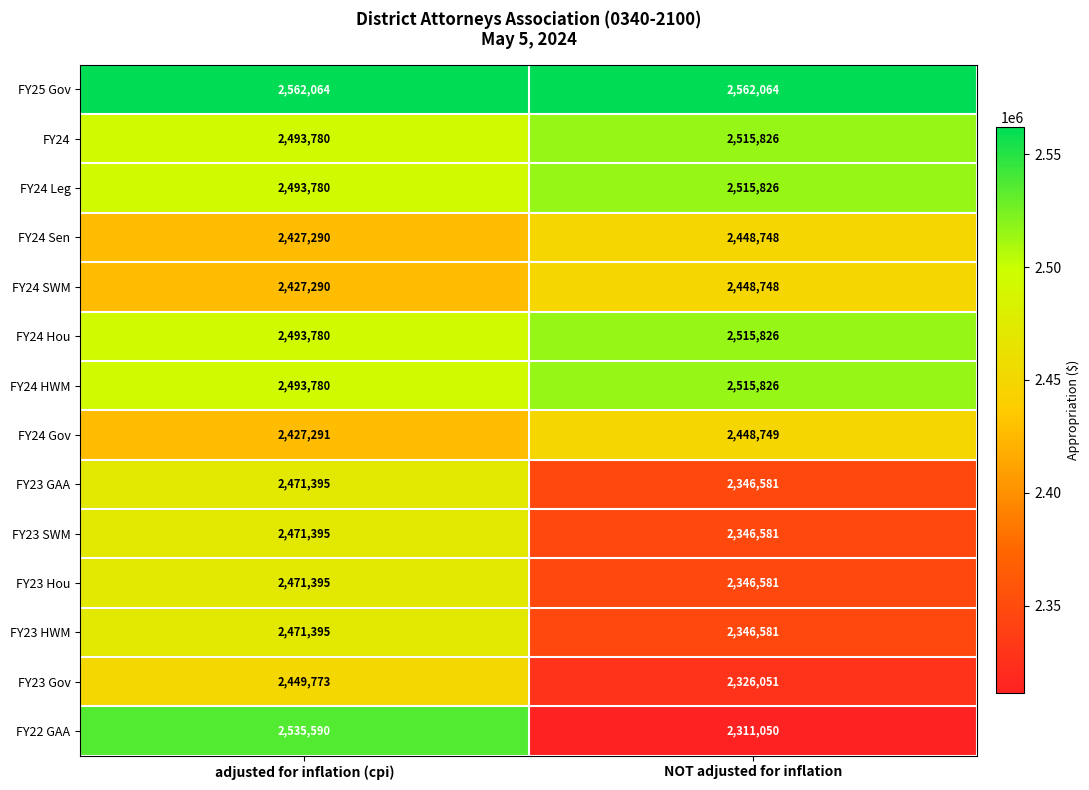

Reading left to right, list all the values displayed in this chart.

FY25 Gov: adjusted for inflation (cpi)=2562064	NOT adjusted for inflation=2562064
FY24: adjusted for inflation (cpi)=2493780	NOT adjusted for inflation=2515826
FY24 Leg: adjusted for inflation (cpi)=2493780	NOT adjusted for inflation=2515826
FY24 Sen: adjusted for inflation (cpi)=2427290	NOT adjusted for inflation=2448748
FY24 SWM: adjusted for inflation (cpi)=2427290	NOT adjusted for inflation=2448748
FY24 Hou: adjusted for inflation (cpi)=2493780	NOT adjusted for inflation=2515826
FY24 HWM: adjusted for inflation (cpi)=2493780	NOT adjusted for inflation=2515826
FY24 Gov: adjusted for inflation (cpi)=2427291	NOT adjusted for inflation=2448749
FY23 GAA: adjusted for inflation (cpi)=2471395	NOT adjusted for inflation=2346581
FY23 SWM: adjusted for inflation (cpi)=2471395	NOT adjusted for inflation=2346581
FY23 Hou: adjusted for inflation (cpi)=2471395	NOT adjusted for inflation=2346581
FY23 HWM: adjusted for inflation (cpi)=2471395	NOT adjusted for inflation=2346581
FY23 Gov: adjusted for inflation (cpi)=2449773	NOT adjusted for inflation=2326051
FY22 GAA: adjusted for inflation (cpi)=2535590	NOT adjusted for inflation=2311050